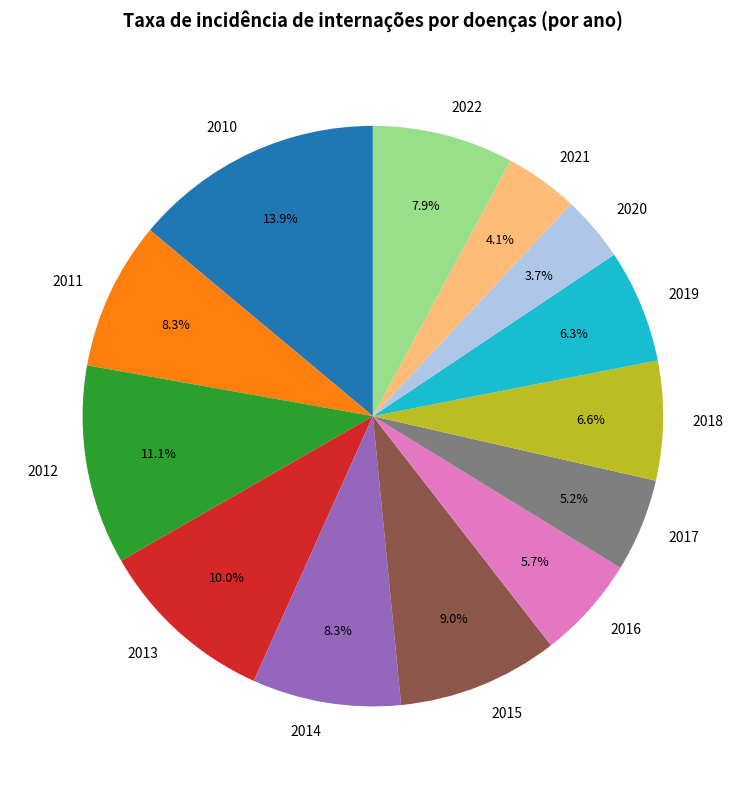

True or false: 2014 accounts for 14% of the total.

False